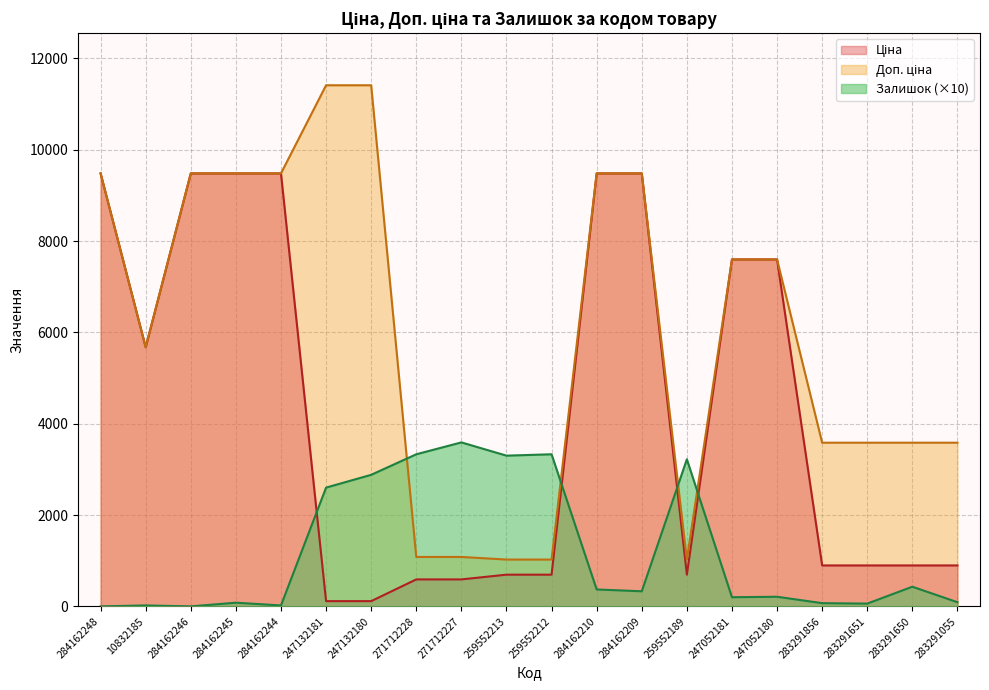

How many lines are shown in the chart?

3